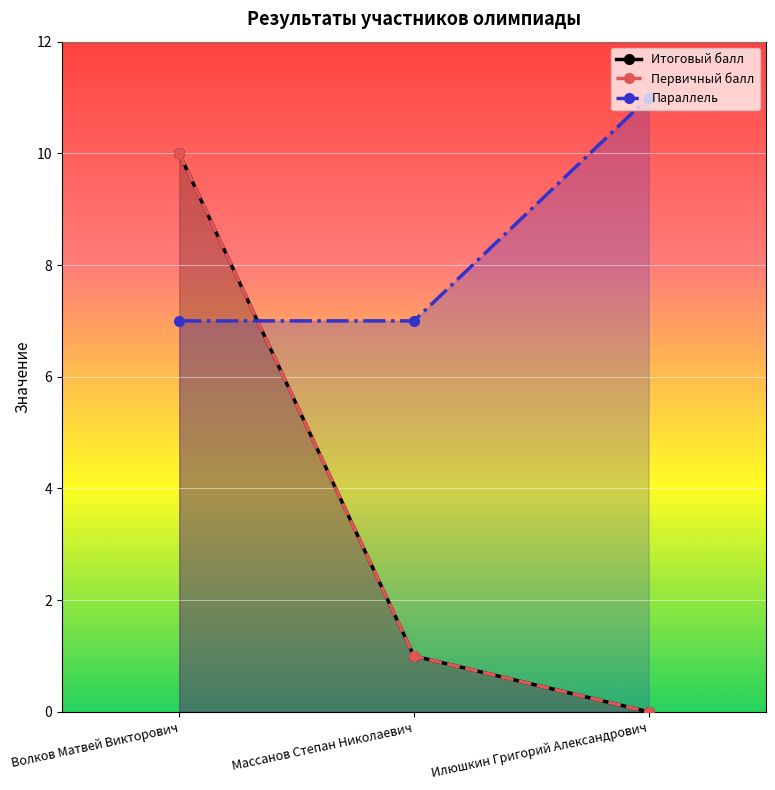

What are all the series names shown in the legend?

Итоговый балл, Первичный балл, Параллель